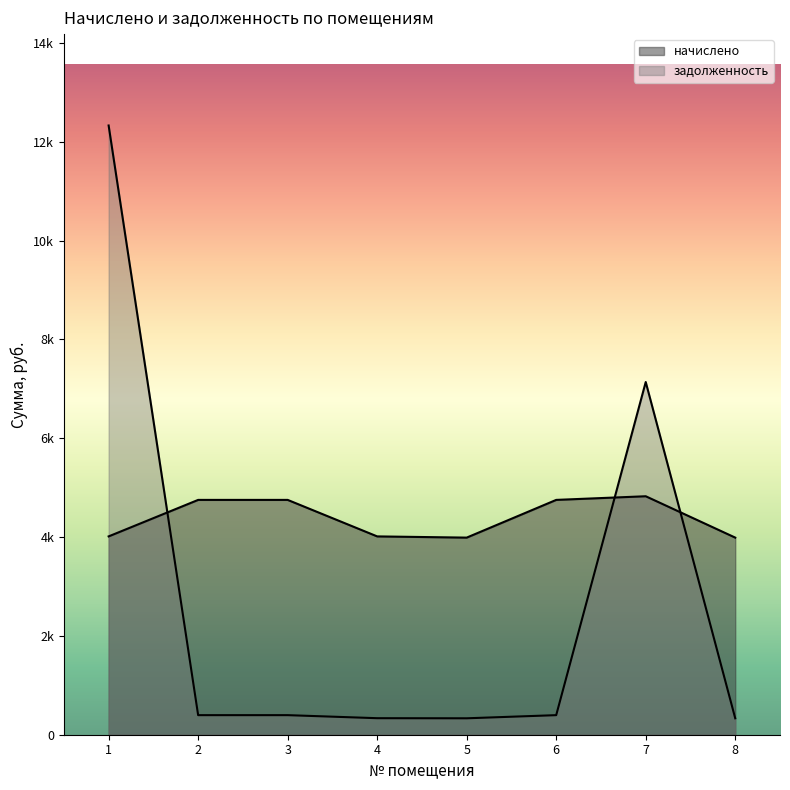

At how many categories does at least one series exceed 10428?

1